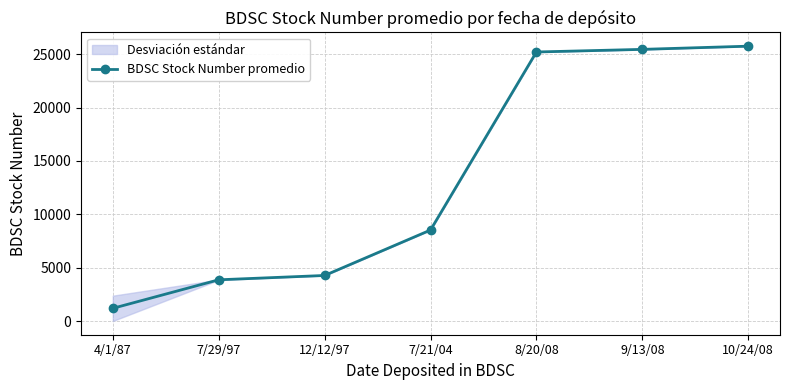

What is the difference between the second highest and minimum values?

24256.0